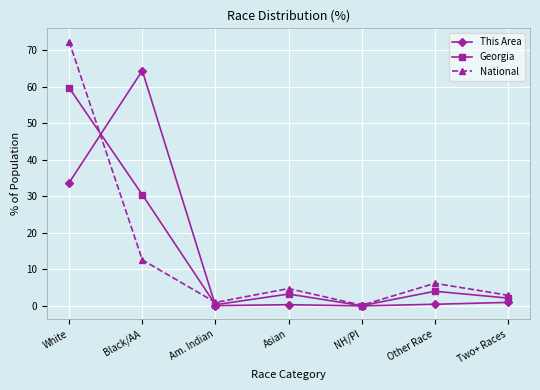

The National series shows 12.6 at Black/AA. True or false?

True